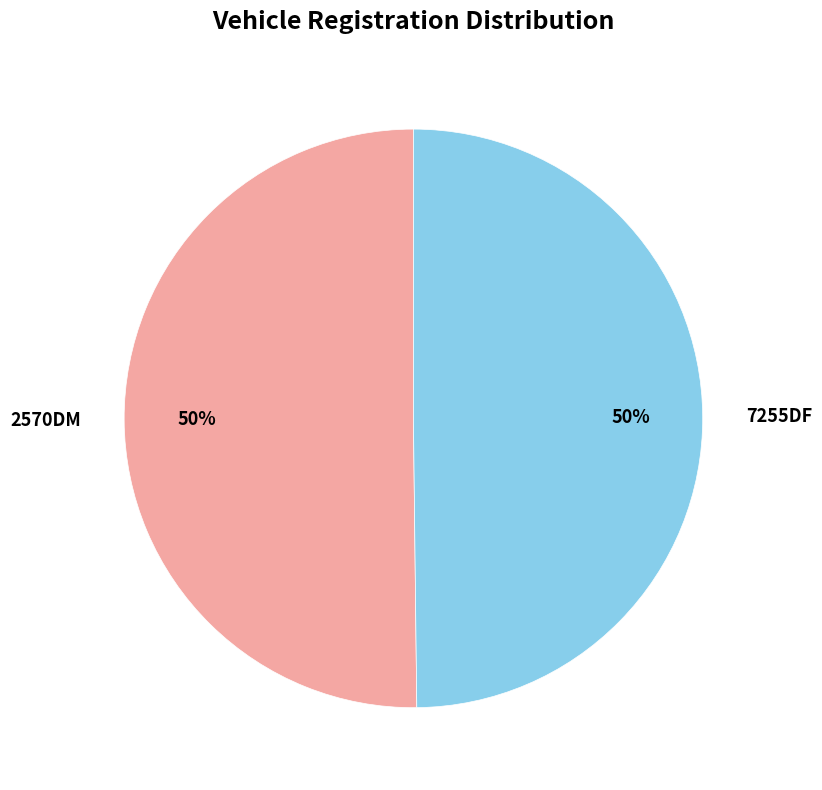

To the nearest percent, what percentage of the pie is 7255DF?

50%